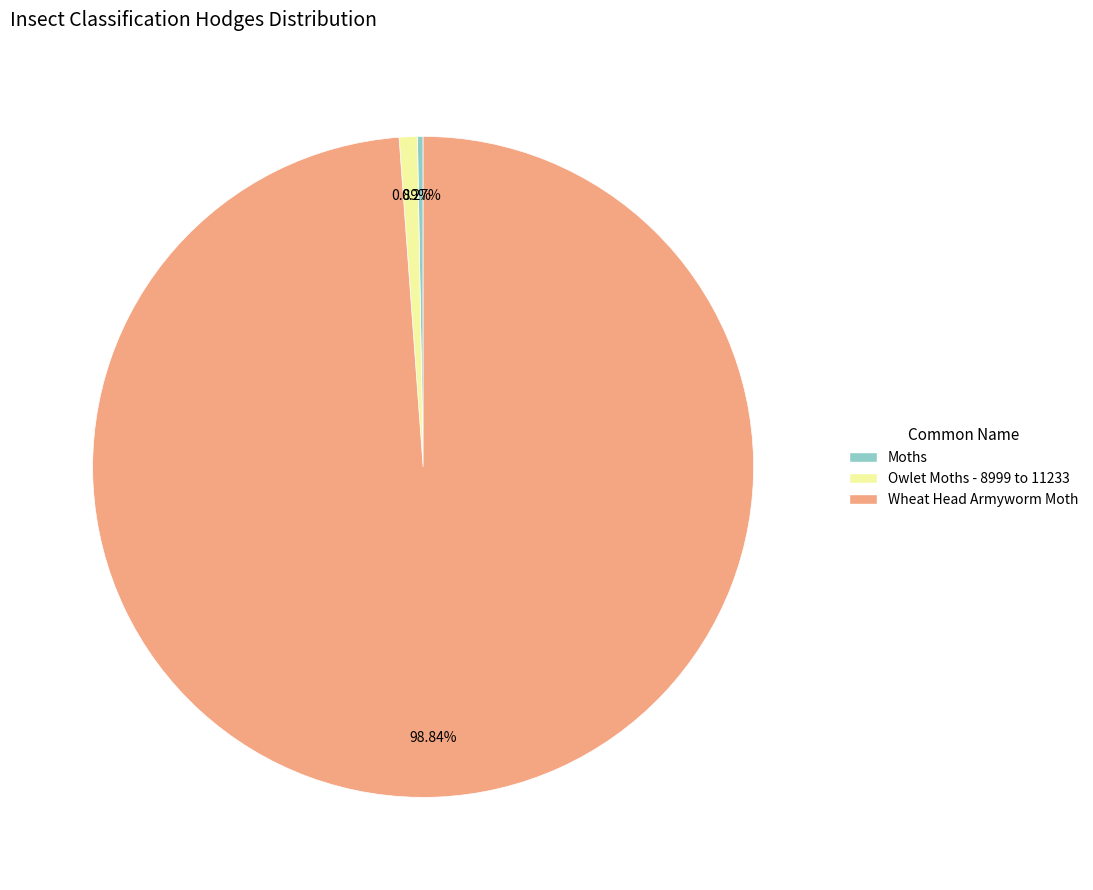

To the nearest percent, what is the average slice percentage?

33%